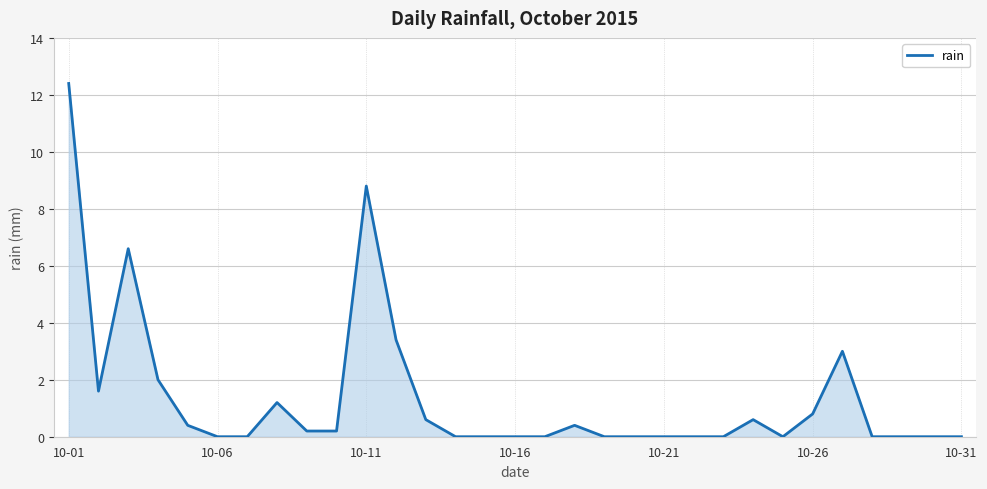

What is the maximum value shown in the chart?

12.4